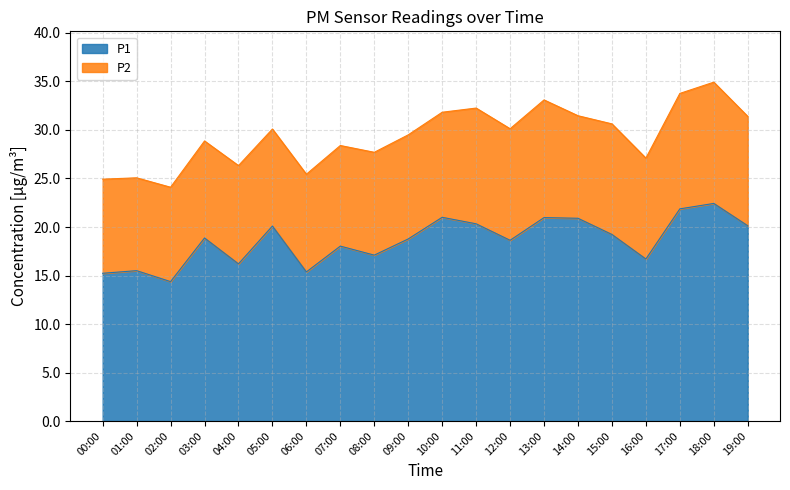

At which label does P1 reach its minimum?

02:00